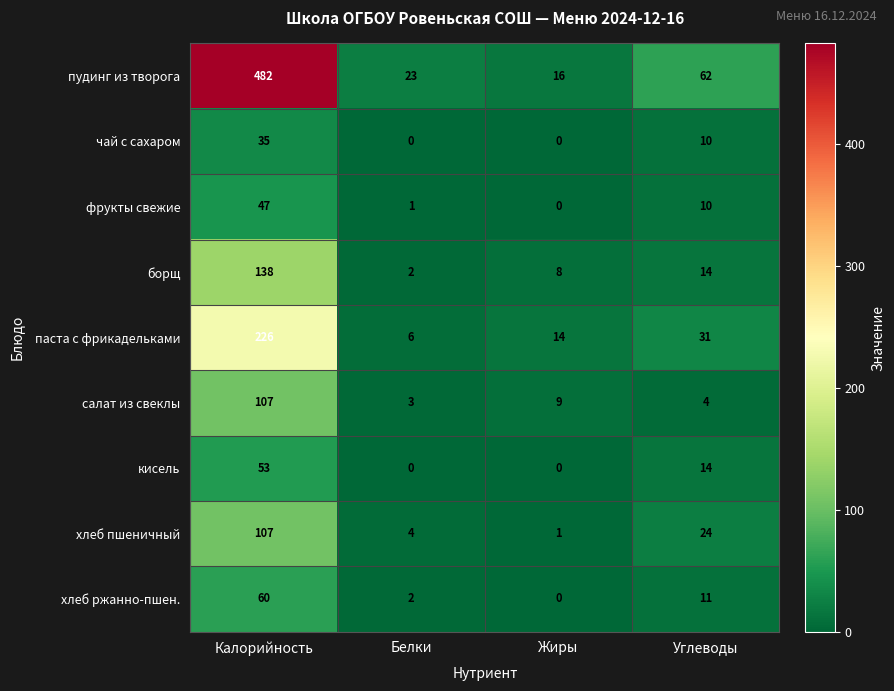

The value of хлеб ржанно-пшен. at Углеводы is 11. True or false?

True